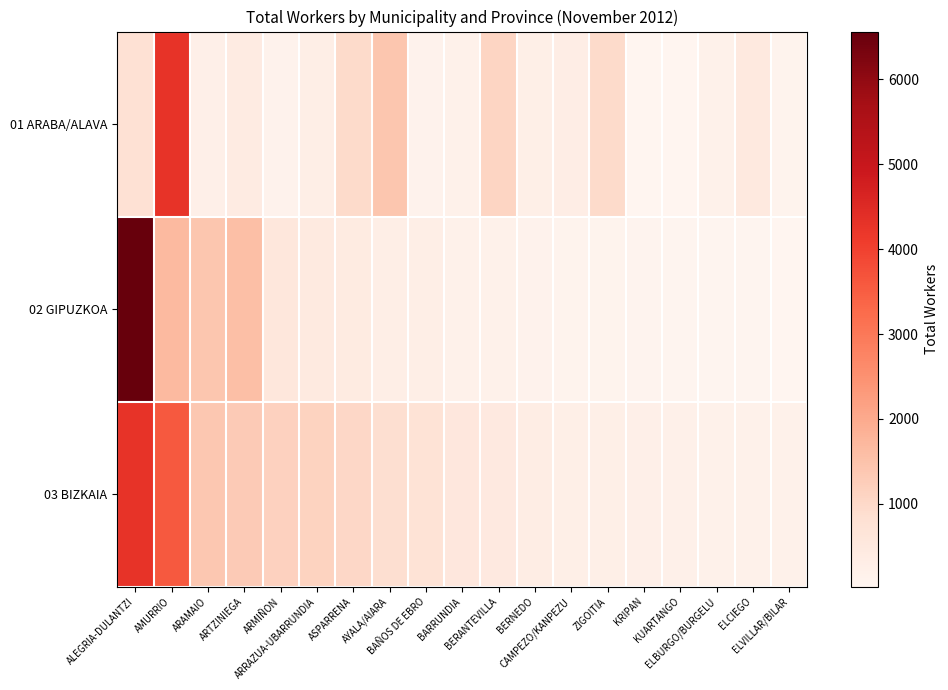

Reading left to right, list all the values displayed in this chart.

01 ARABA/ALAVA: ALEGRIA-DULANTZI=785	AMURRIO=4288	ARAMAIO=248	ARTZINIEGA=392	ARMIÑON=139	ARRAZUA-UBARRUNDIA=292	ASPARRENA=959	AYALA/AIARA=1410	BAÑOS DE EBRO=146	BARRUNDIA=182	BERANTEVILLA=1088	BERNEDO=277	CAMPEZO/KANPEZU=309	ZIGOITIA=947	KRIPAN=41	KUARTANGO=49	ELBURGO/BURGELU=191	ELCIEGO=492	ELVILLAR/BILAR=124
02 GIPUZKOA: ALEGRIA-DULANTZI=6564	AMURRIO=1680	ARAMAIO=1421	ARTZINIEGA=1568	ARMIÑON=563	ARRAZUA-UBARRUNDIA=440	ASPARRENA=418	AYALA/AIARA=302	BAÑOS DE EBRO=295	BARRUNDIA=201	BERANTEVILLA=178	BERNEDO=145	CAMPEZO/KANPEZU=117	ZIGOITIA=116	KRIPAN=89	KUARTANGO=65	ELBURGO/BURGELU=53	ELCIEGO=51	ELVILLAR/BILAR=24
03 BIZKAIA: ALEGRIA-DULANTZI=4288	AMURRIO=3595	ARAMAIO=1391	ARTZINIEGA=1326	ARMIÑON=1159	ARRAZUA-UBARRUNDIA=1135	ASPARRENA=1033	AYALA/AIARA=857	BAÑOS DE EBRO=721	BARRUNDIA=559	BERANTEVILLA=475	BERNEDO=350	CAMPEZO/KANPEZU=276	ZIGOITIA=261	KRIPAN=248	KUARTANGO=221	ELBURGO/BURGELU=199	ELCIEGO=196	ELVILLAR/BILAR=178